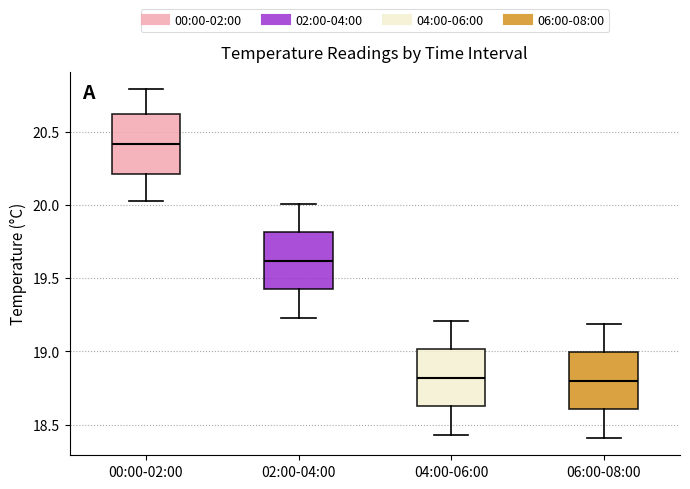

Reading left to right, read every box against the y-axis: the position of its median line, the range the box covers, and the ends of its whiskers. The values are not printed on the chart, so give them approximately, as read against the axis.

00:00-02:00: median 20.40, box 20.20 to 20.60, whiskers 20.05 to 20.80
02:00-04:00: median 19.60, box 19.45 to 19.80, whiskers 19.25 to 20.00
04:00-06:00: median 18.80, box 18.65 to 19.00, whiskers 18.45 to 19.20
06:00-08:00: median 18.80, box 18.60 to 19.00, whiskers 18.40 to 19.20